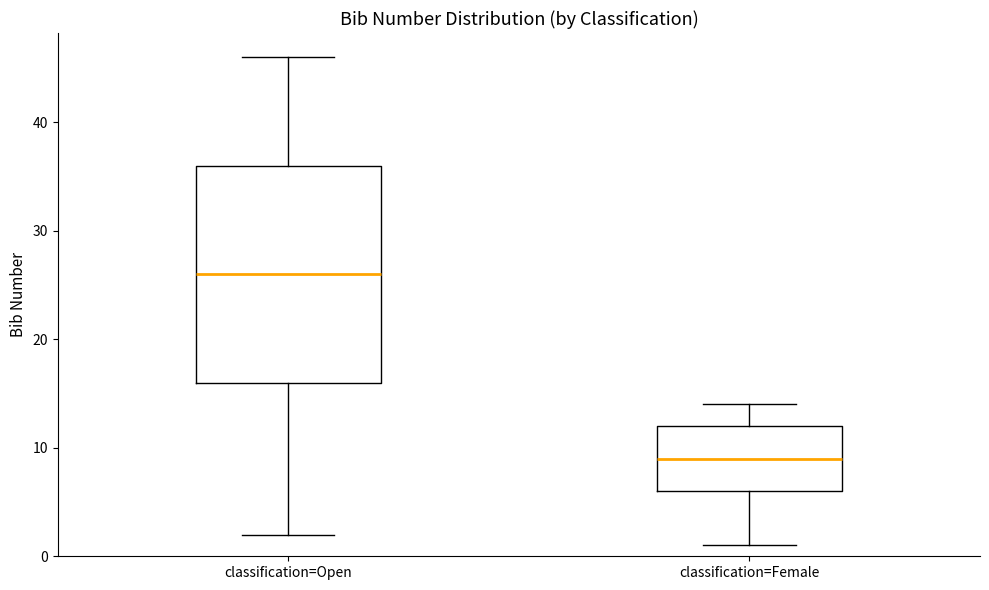

Which box is the tallest, from its lower edge to its upper edge?

classification=Open